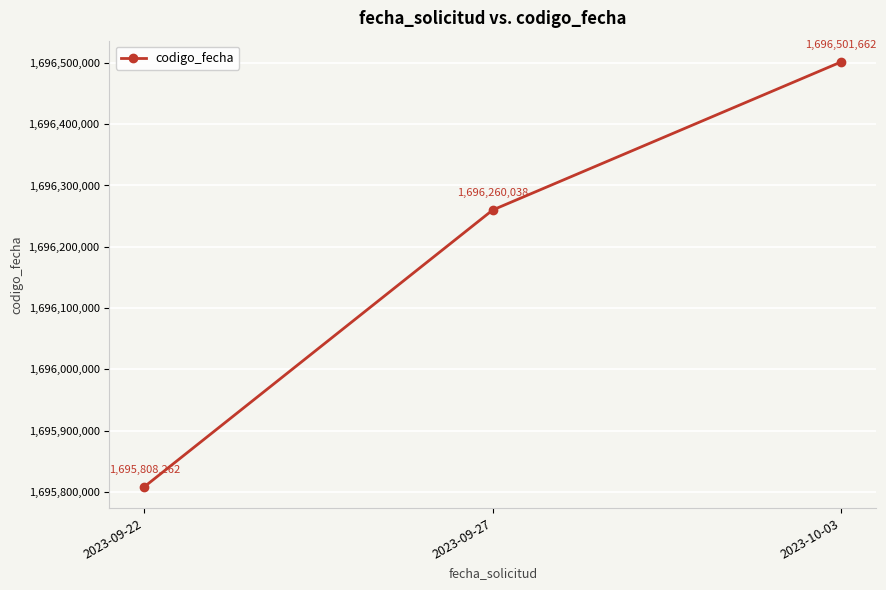

What position from the left is 2023-09-22?

1